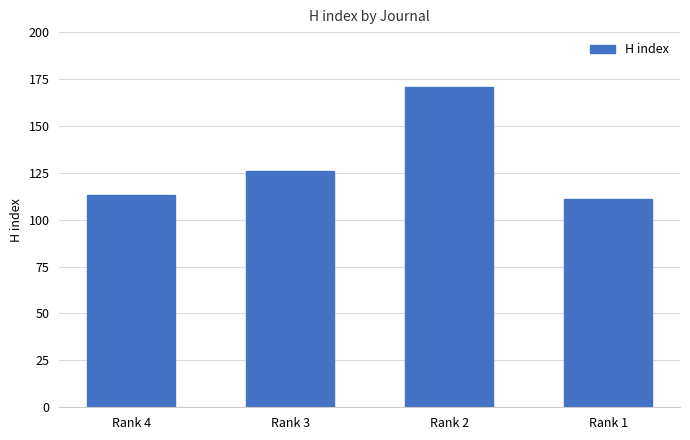

What is the approximate value at Rank 1?

111